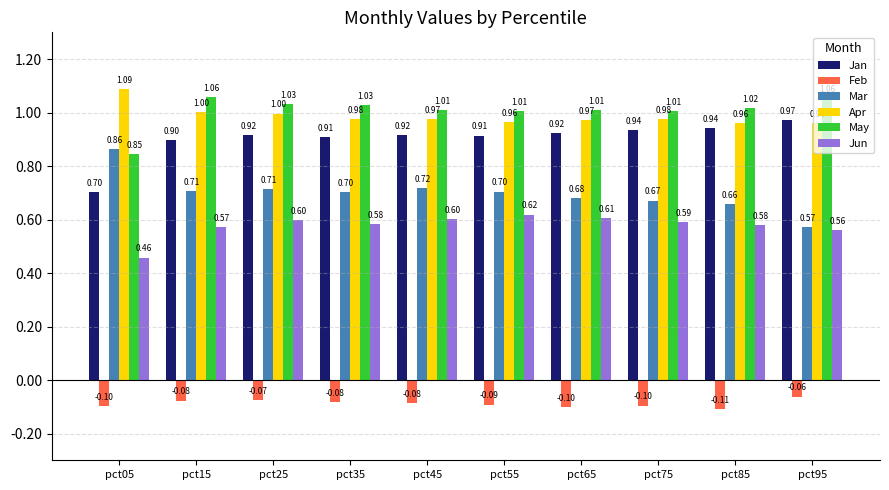

At how many categories does at least one series exceed 0?

10